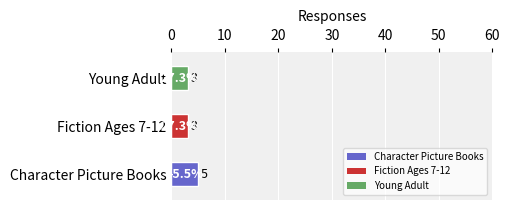

How many bars are there in total?

3